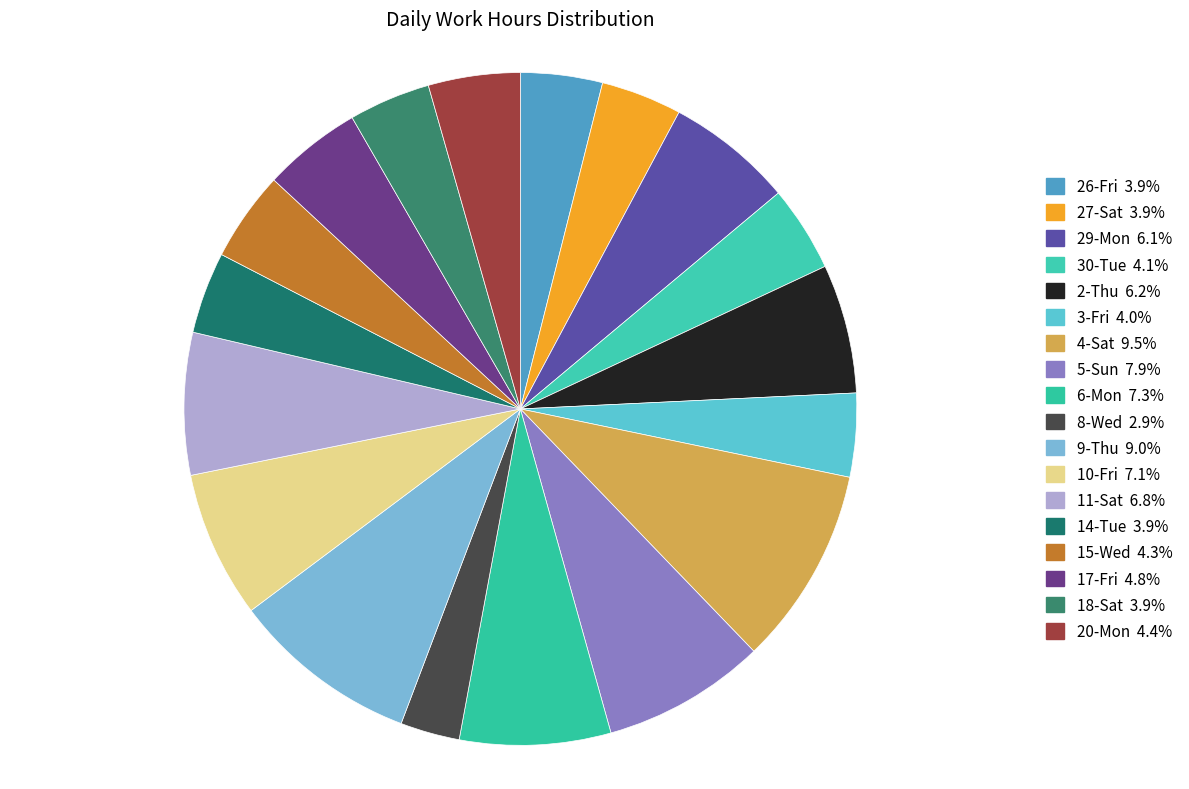

What is the ratio of the value at 3-Fri to the value at 18-Sat?

1.0